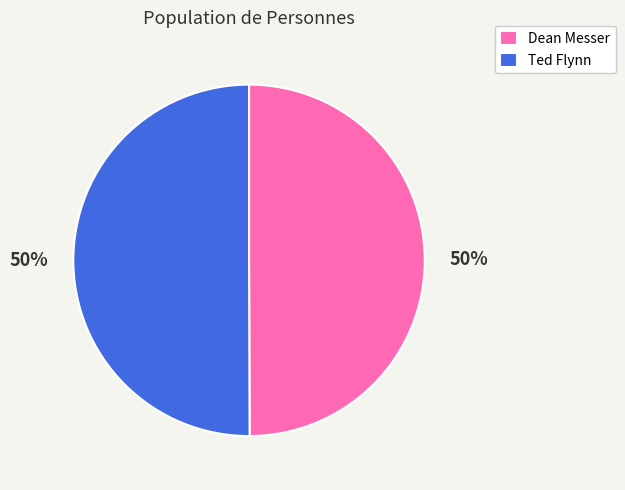

The Dean Messer slice represents 37% of the pie. True or false?

False